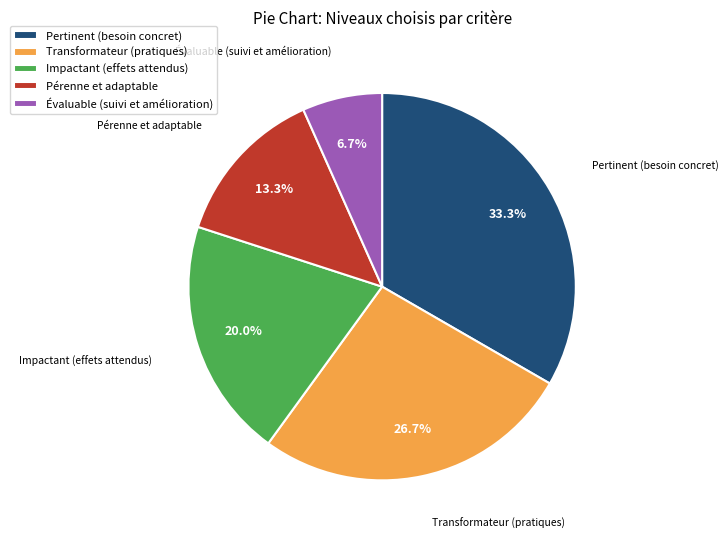

Which category has the smallest portion of the pie?

Évaluable (suivi et amélioration)